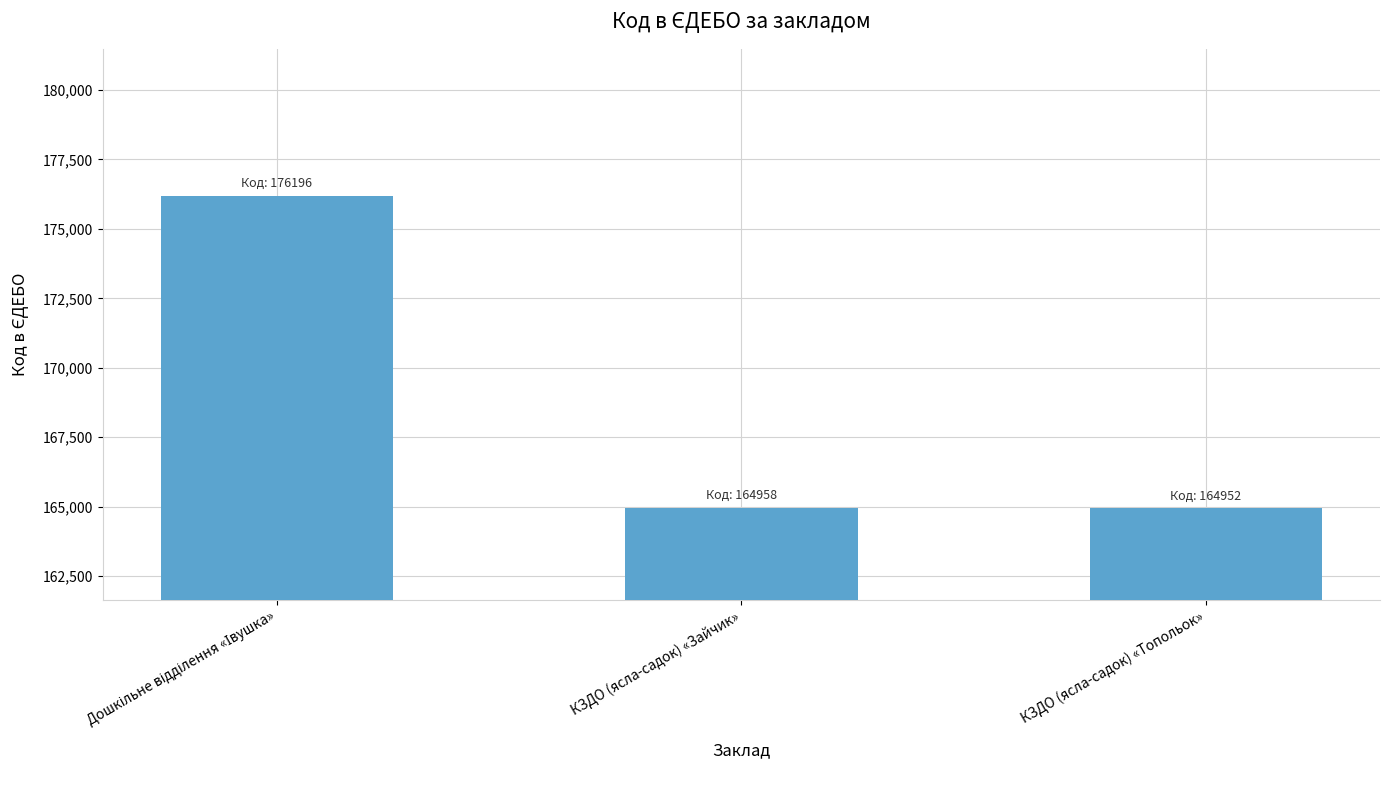

What is the approximate value at КЗДО (ясла-садок) «Зайчик», to the nearest 50?

164950